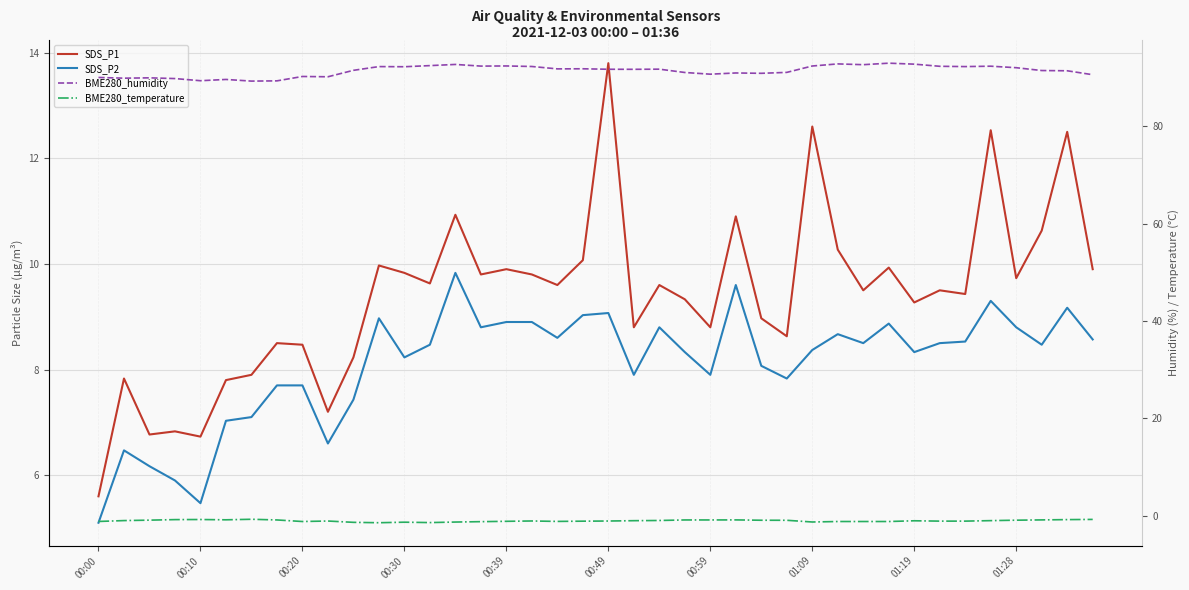

True or false: SDS_P1 and BME280_temperature intersect in this chart.

False